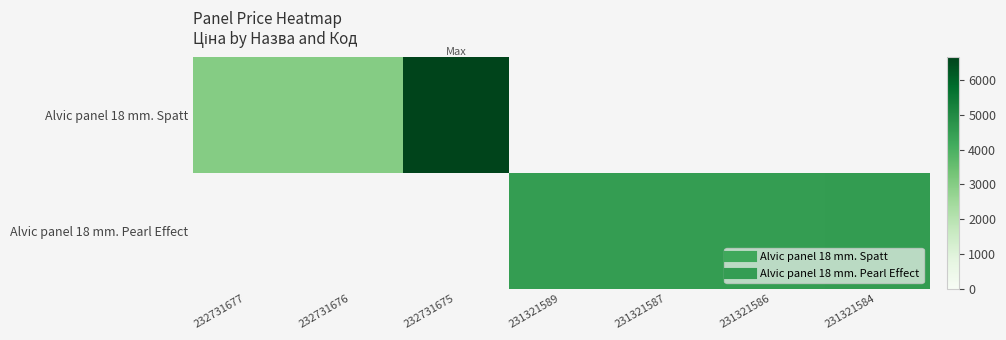

Is the value of Alvic panel 18 mm. Pearl Effect at 231321587 greater than the value of Alvic panel 18 mm. Spatt at 231321584?

No